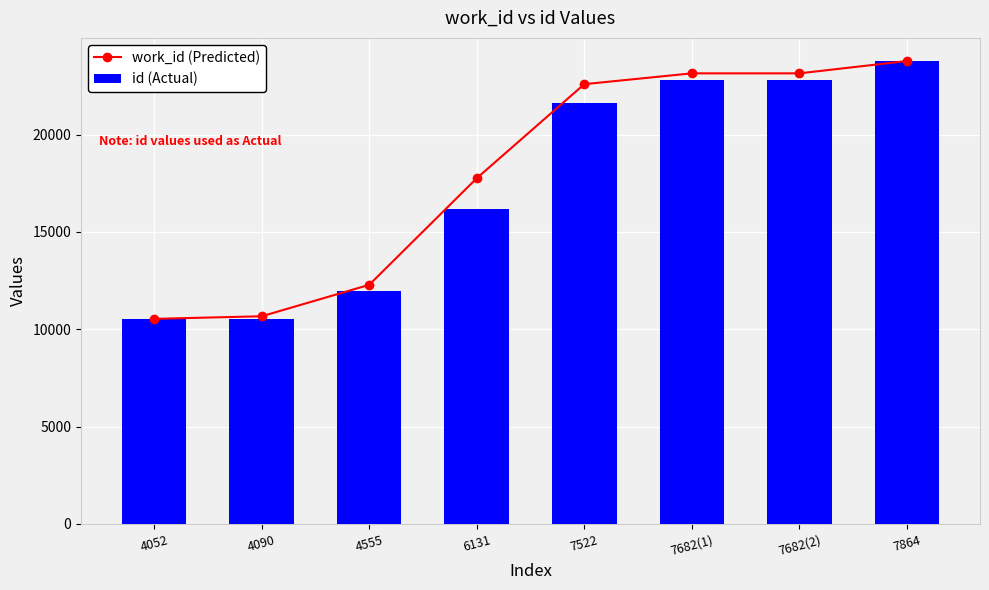

Which series changed the most between 4090 and 6131?

work_id (Predicted)